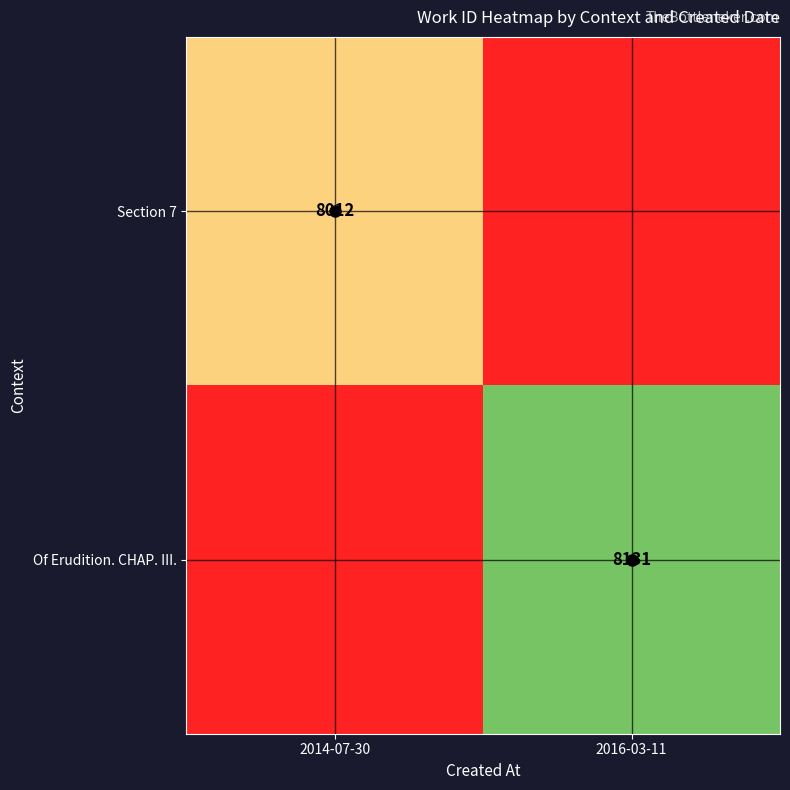

Where is Section 7 nearest to the value 8012?

2014-07-30